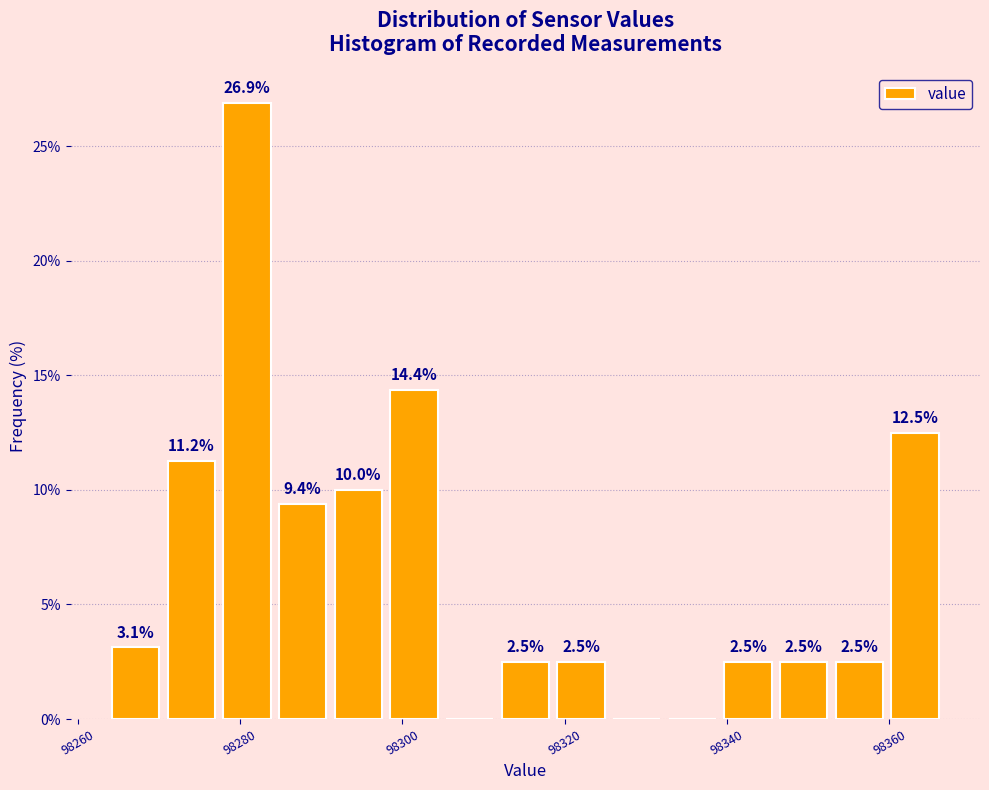

Read against the x-axis, roughly where is the centre of the tallest bar?

98280